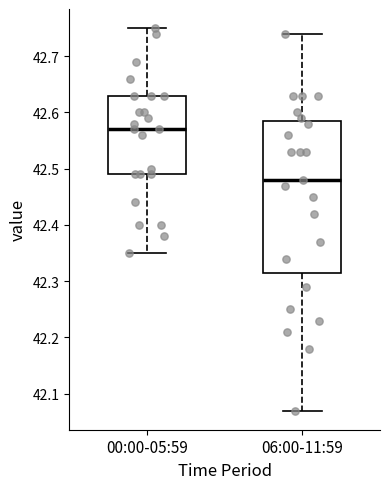

Comparing the boxes themselves (not the whiskers), which one is the tallest?

06:00-11:59